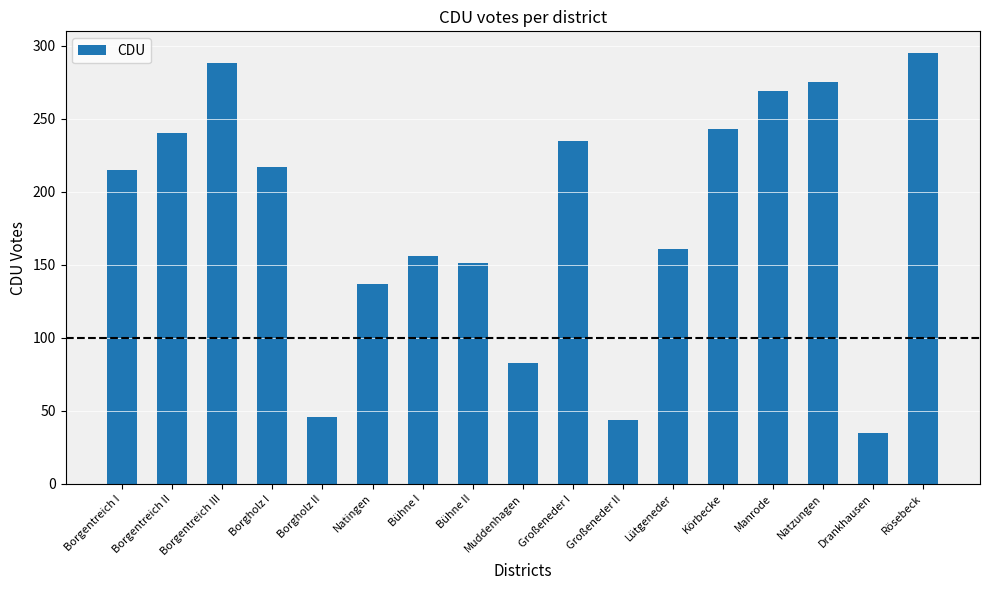

At which label is the value closest to 165?

Lütgeneder